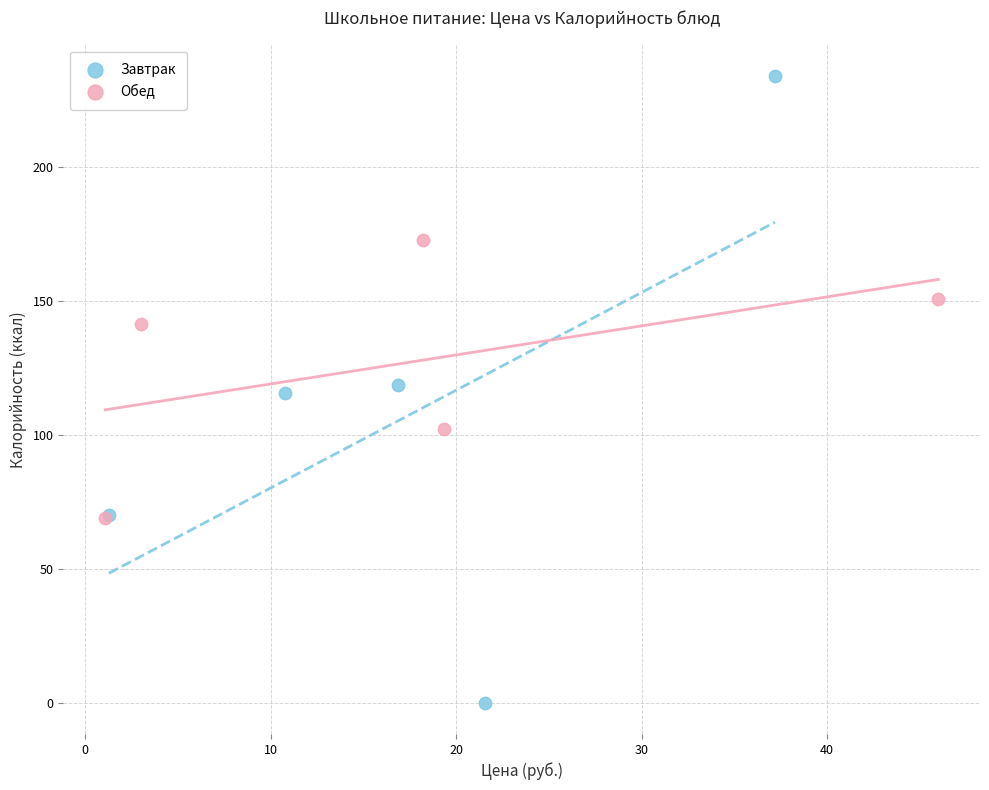

Which series has the largest Y range (max minus min)?

Завтрак